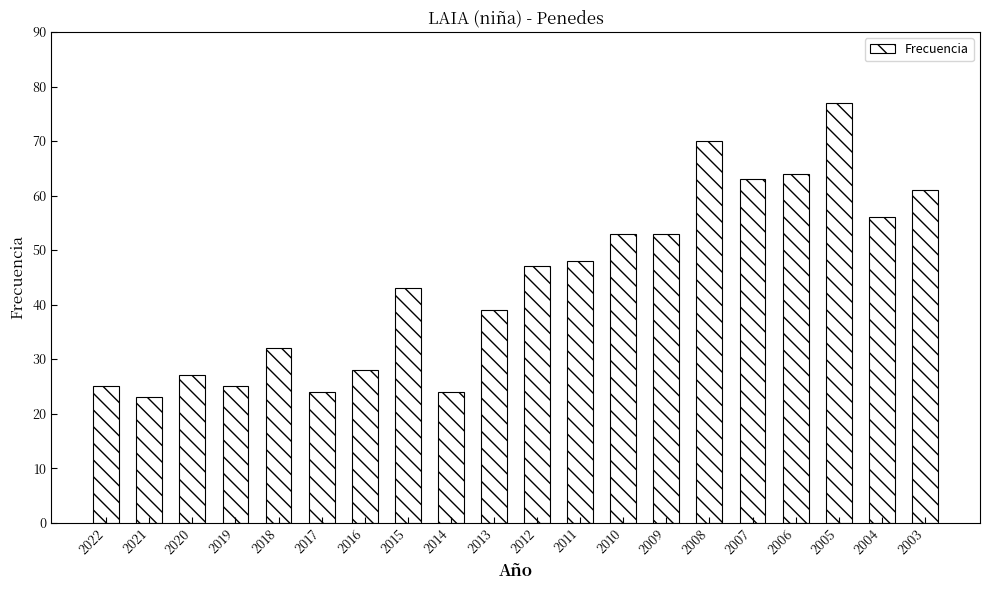

What is the value of the 12th bar from the left?

48